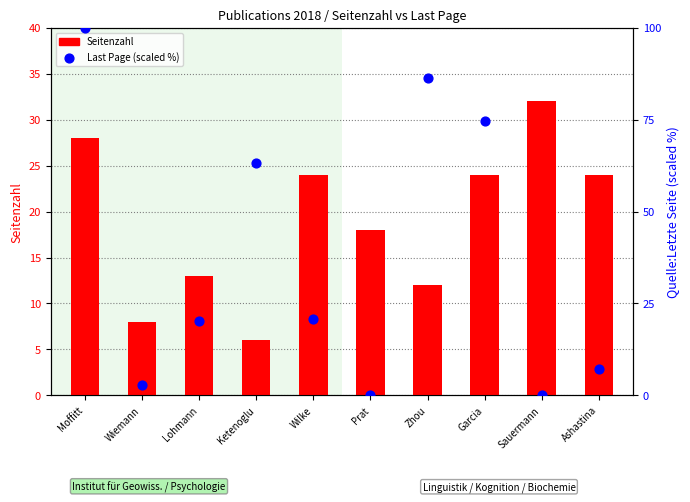

Which series reaches the minimum Y coordinate?

Quelle:Letzte Seite (scaled %)